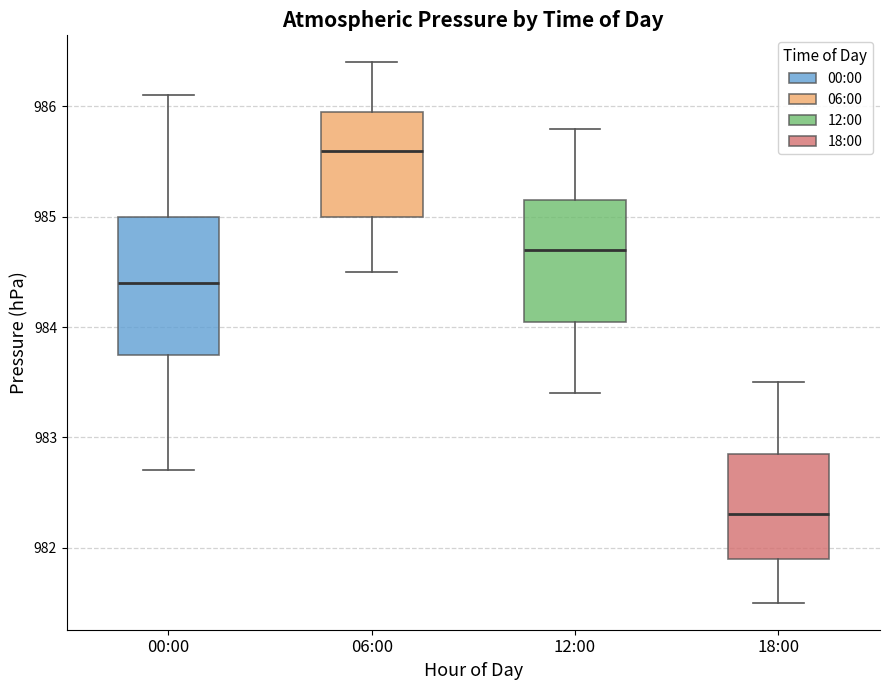

Which box's median line is the lowest?

18:00